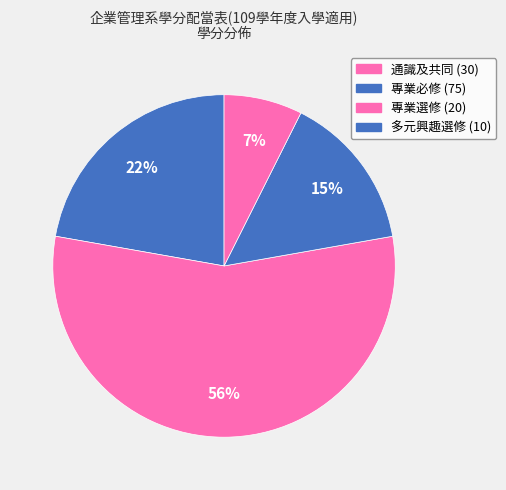

Count the number of slices in the pie.

4